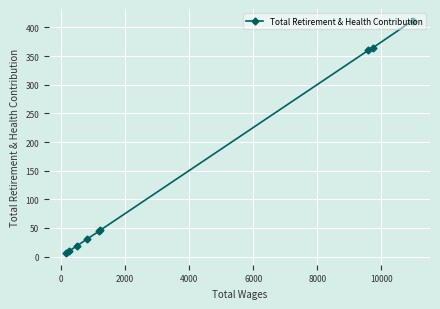

Reading left to right, transcribe all the data shown in this chart.

6	10	19	31	44	46	360	365	412